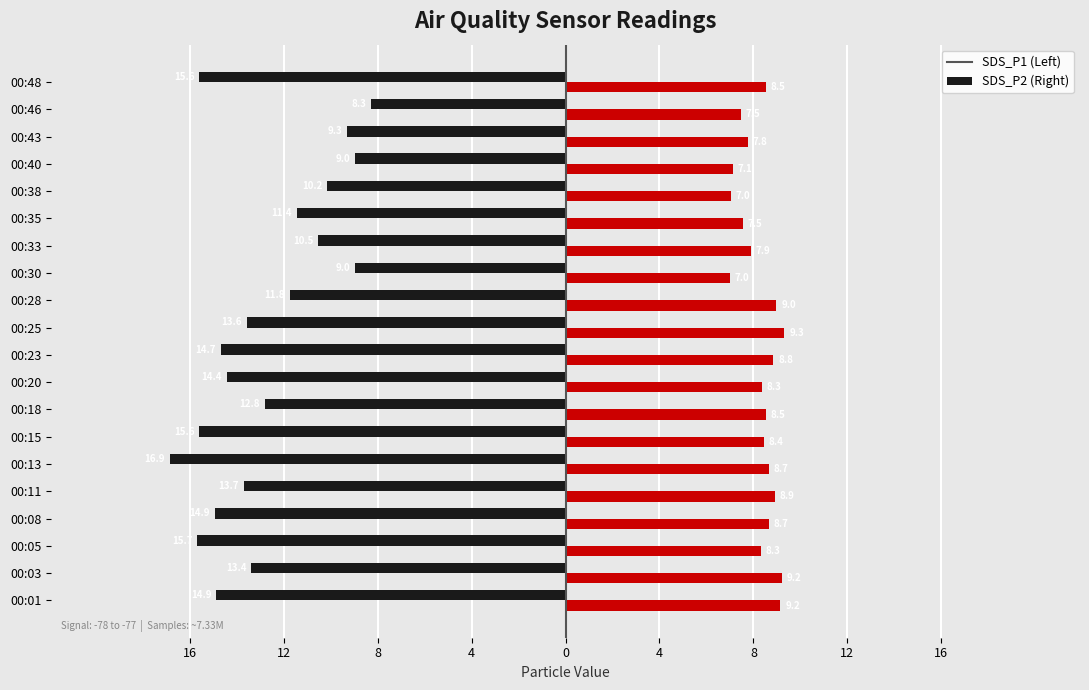

True or false: SDS_P2 has a value of 8.7 at 00:13.

True